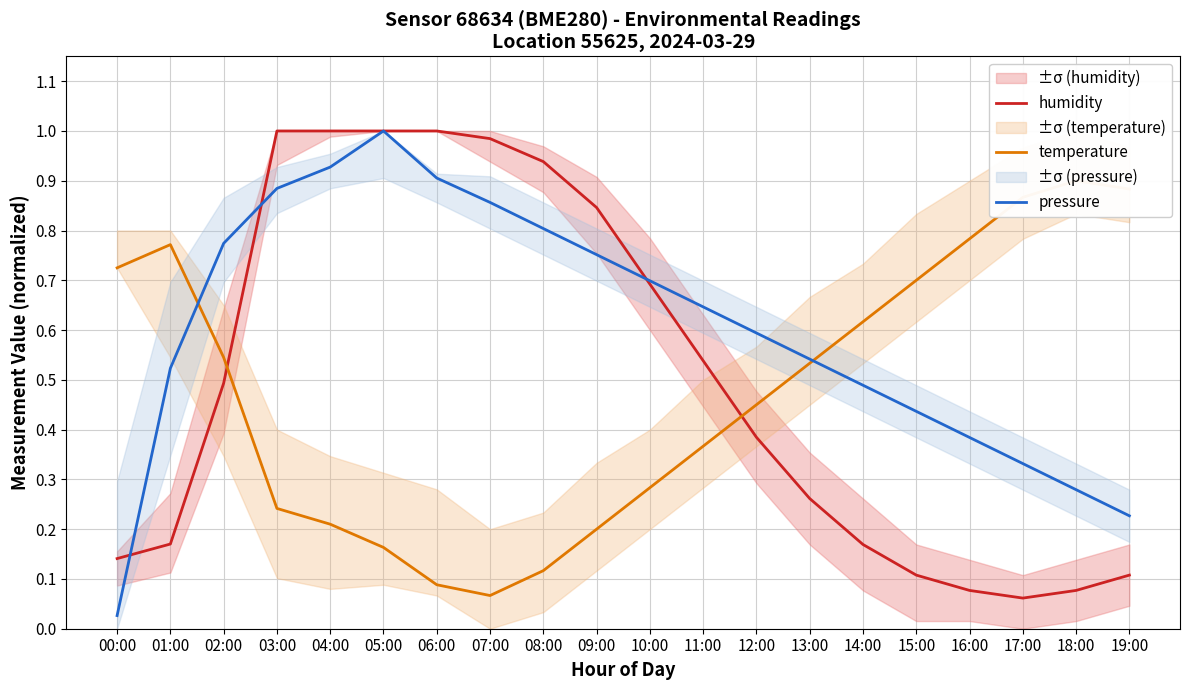

Which label corresponds to the largest value in the chart?

05:00